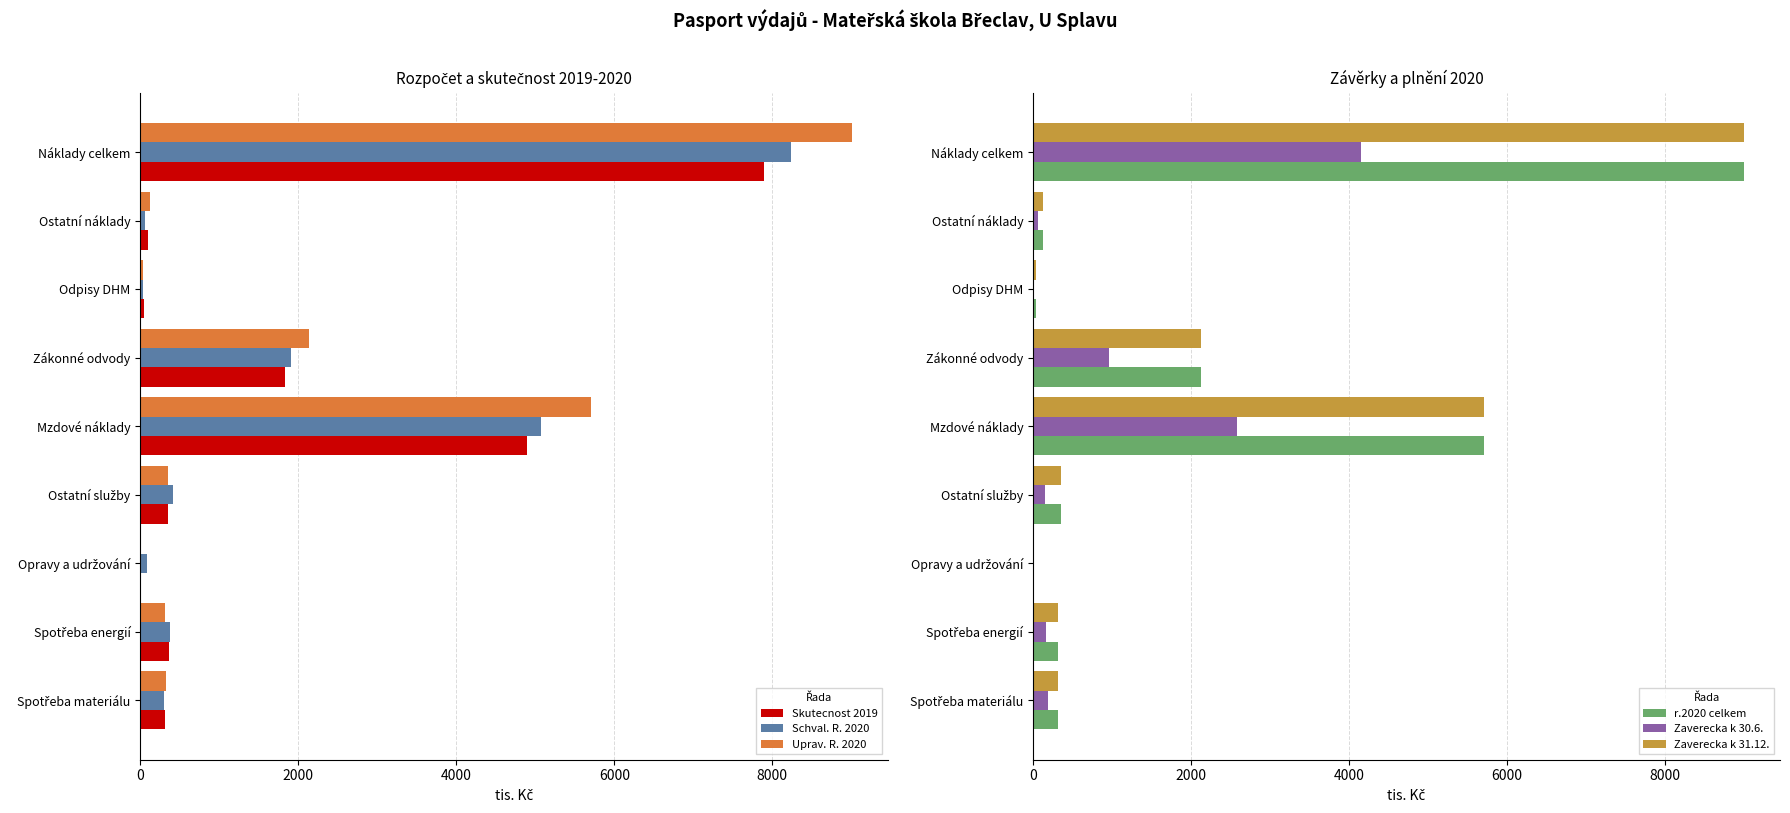

Does the chart contain stacked bars?

No